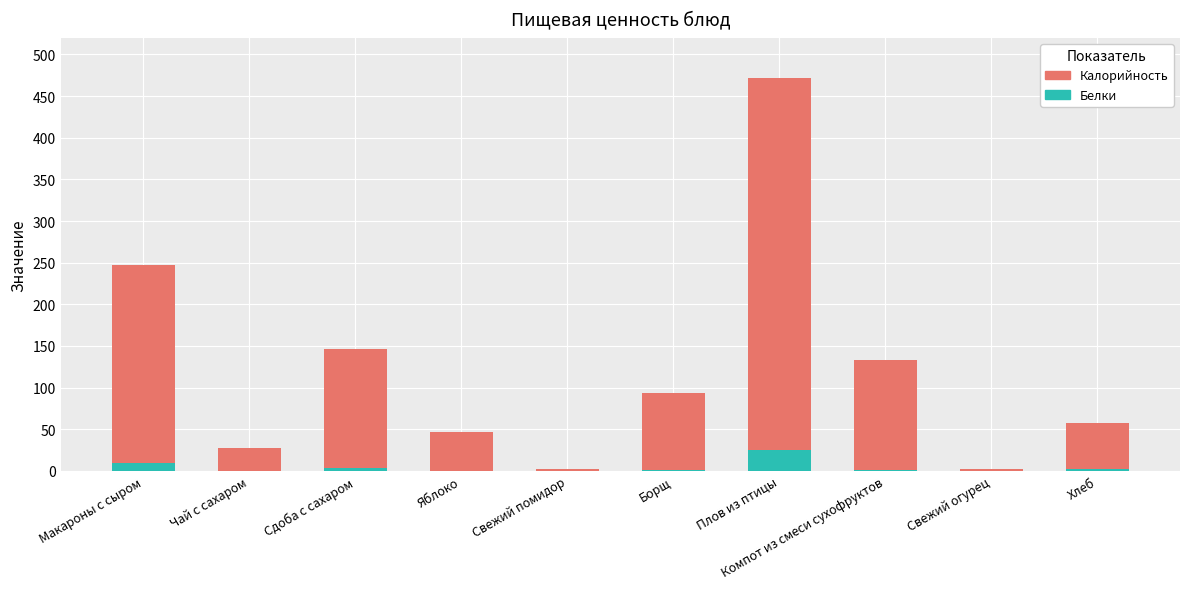

How many values in the Калорийность series are below 93?

5